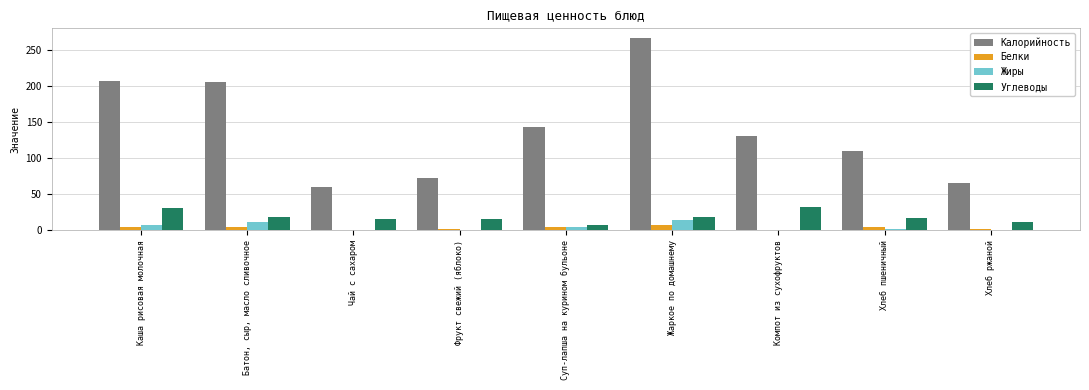

Which series has the largest total across all categories?

Калорийность